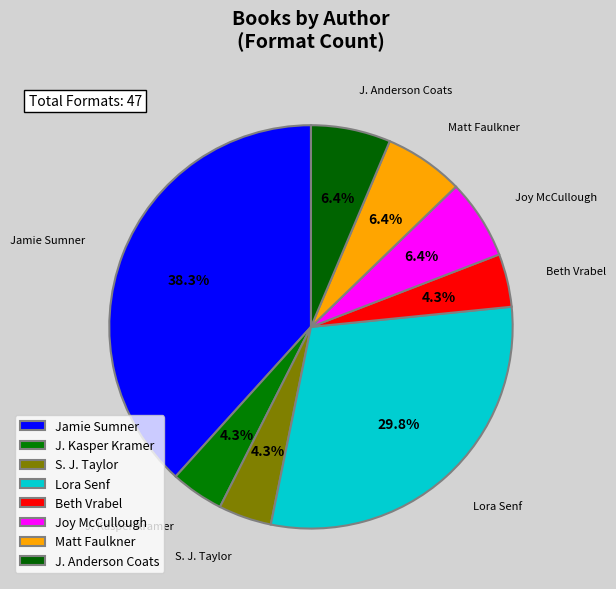

Which category has the smallest portion of the pie?

S. J. Taylor